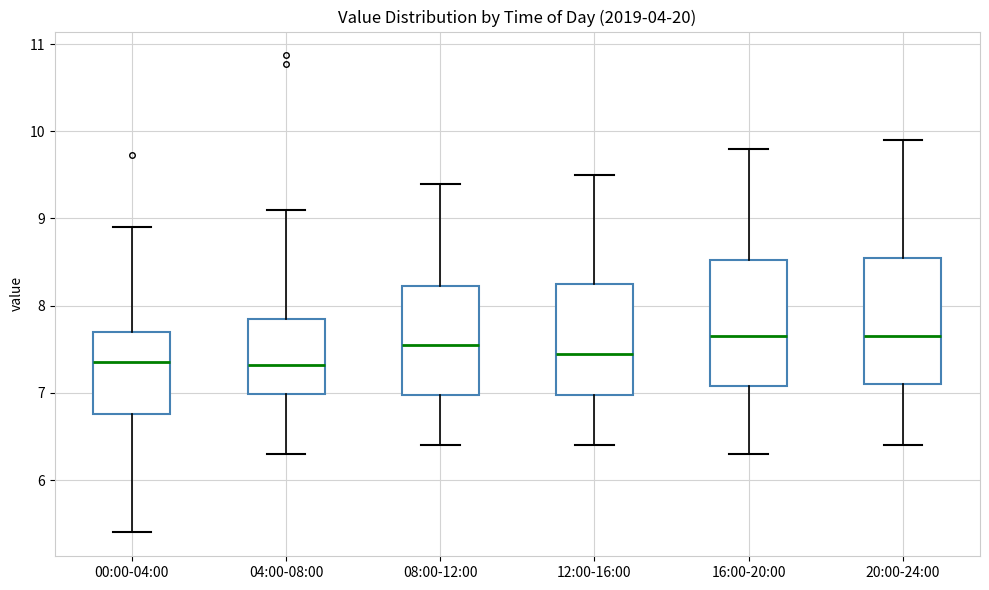

Reading left to right, read every box against the y-axis: the position of its median line, the range the box covers, and the ends of its whiskers. The values are not printed on the chart, so give them approximately, as read against the axis.

00:00-04:00: median 7.4, box 6.8 to 7.7, whiskers 5.4 to 8.9
04:00-08:00: median 7.3, box 7.0 to 7.9, whiskers 6.3 to 9.1
08:00-12:00: median 7.6, box 7.0 to 8.2, whiskers 6.4 to 9.4
12:00-16:00: median 7.5, box 7.0 to 8.3, whiskers 6.4 to 9.5
16:00-20:00: median 7.7, box 7.1 to 8.5, whiskers 6.3 to 9.8
20:00-24:00: median 7.7, box 7.1 to 8.6, whiskers 6.4 to 9.9